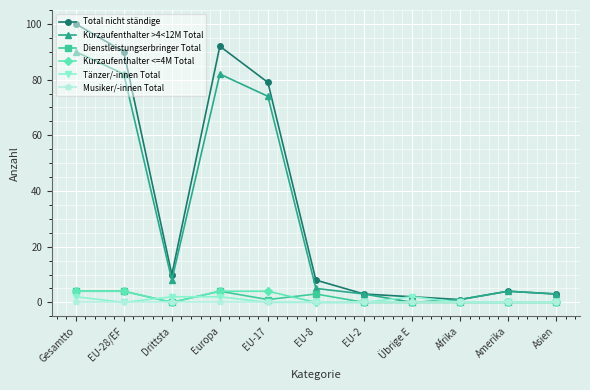

What is the label of the 6th point from the right?

EU-8